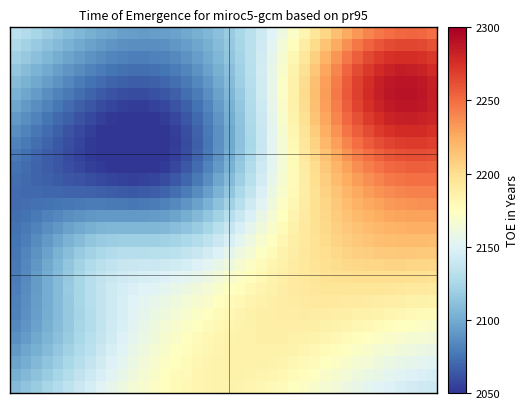

At how many categories does at least one series exceed 2059?

40